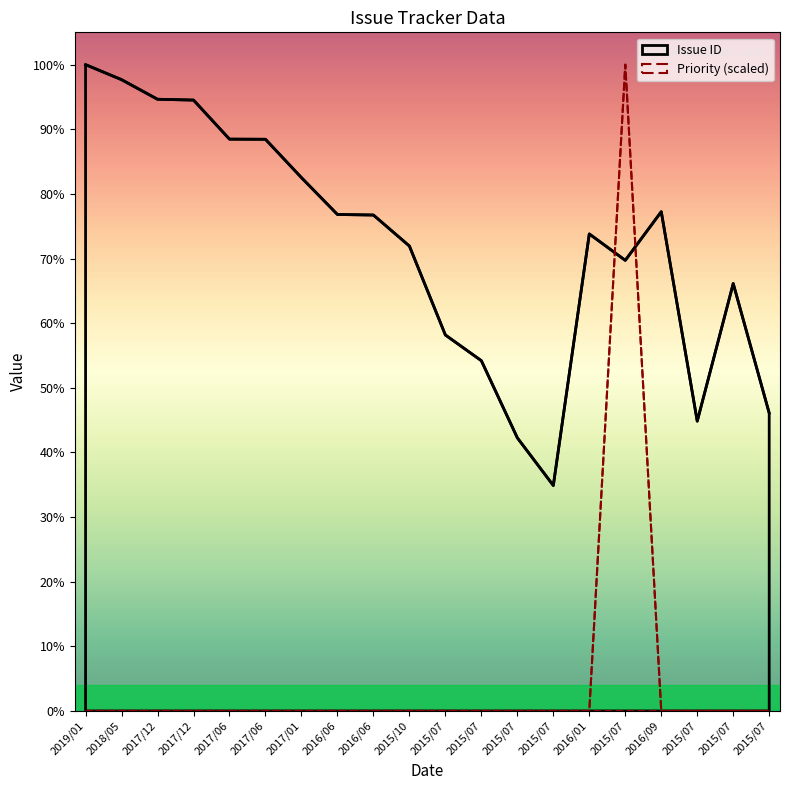

At which label does Priority reach its minimum?

2019/01